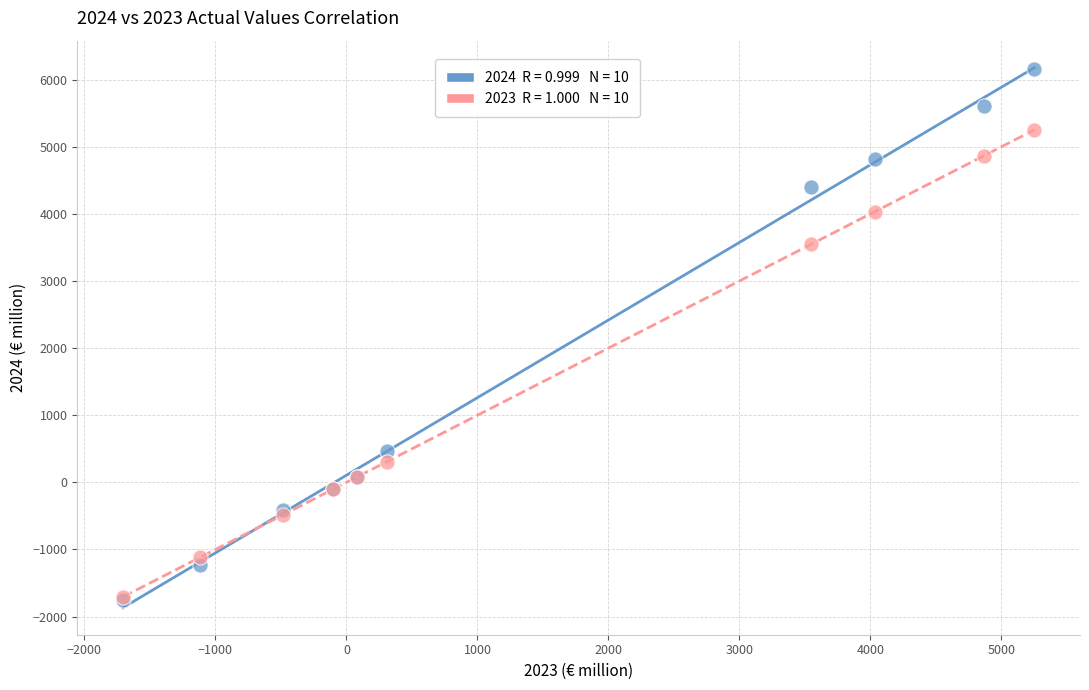

Across all series, what Y value is closest to 2200?

3545